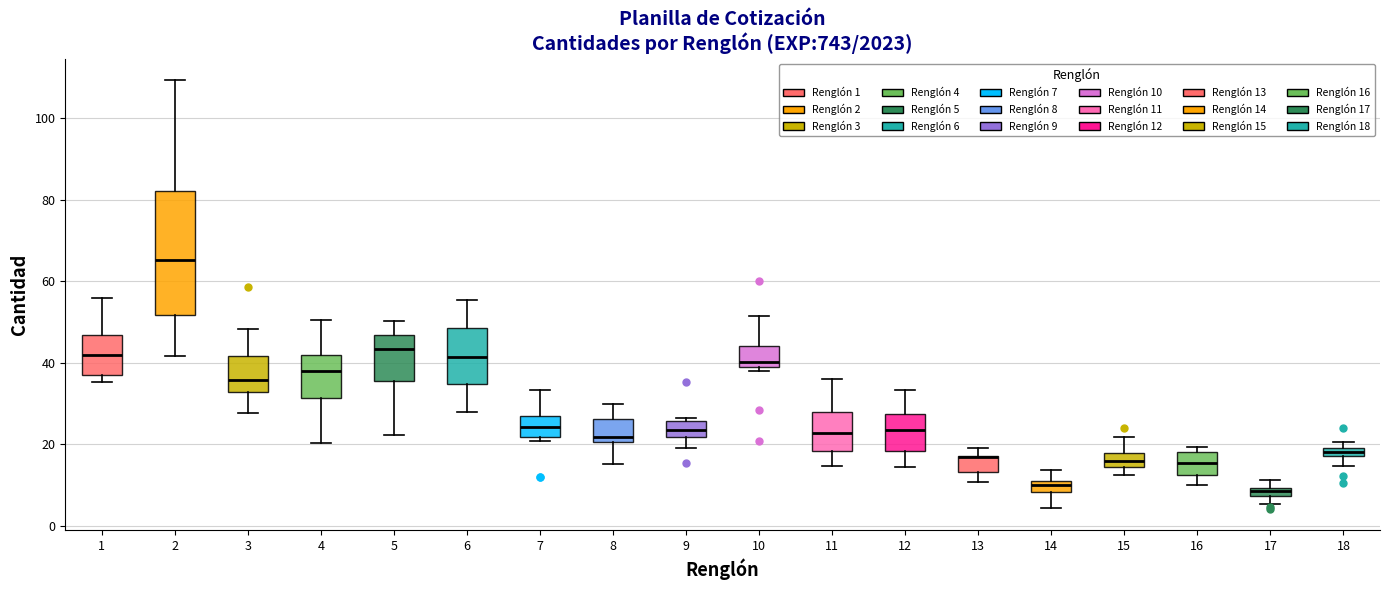

Where is the lower edge of the box at x = 2 on the y-axis? The values are not printed on the chart, so give them approximately, as read against the axis.

52